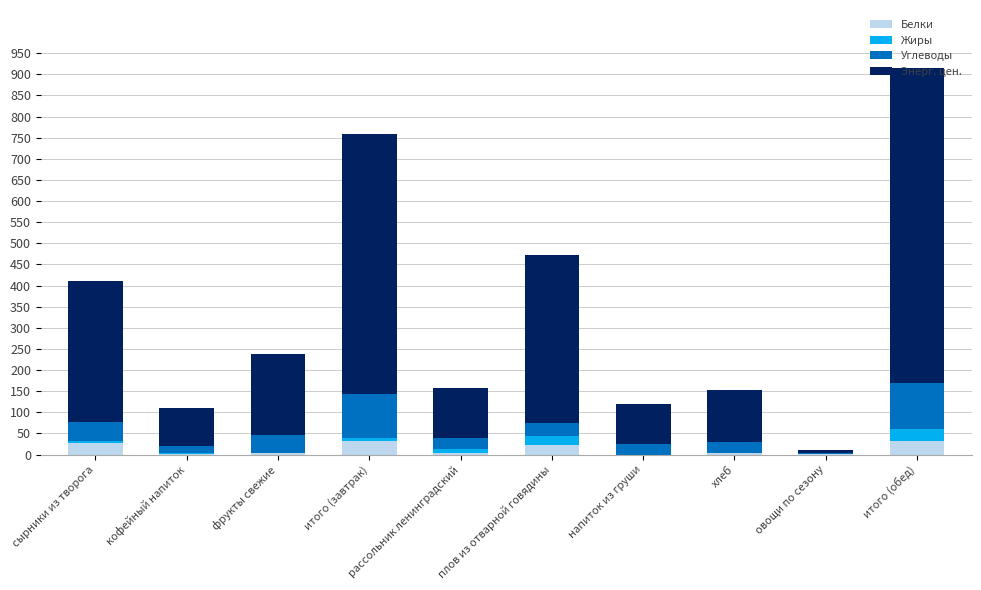

True or false: Белки has a value of 0.5 at овощи по сезону.

True